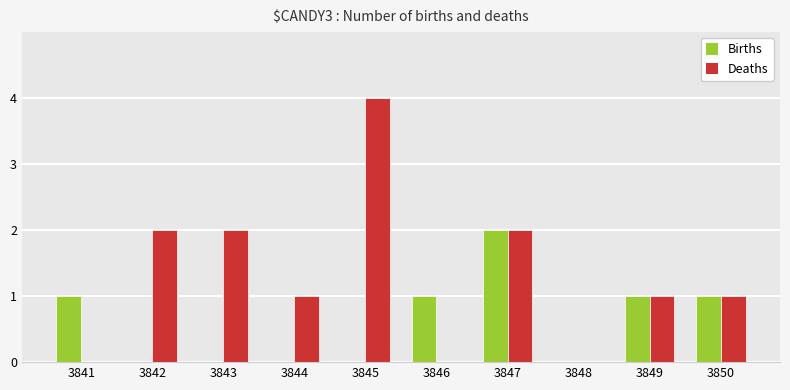

True or false: Births has a value of 0 at 3846.

False